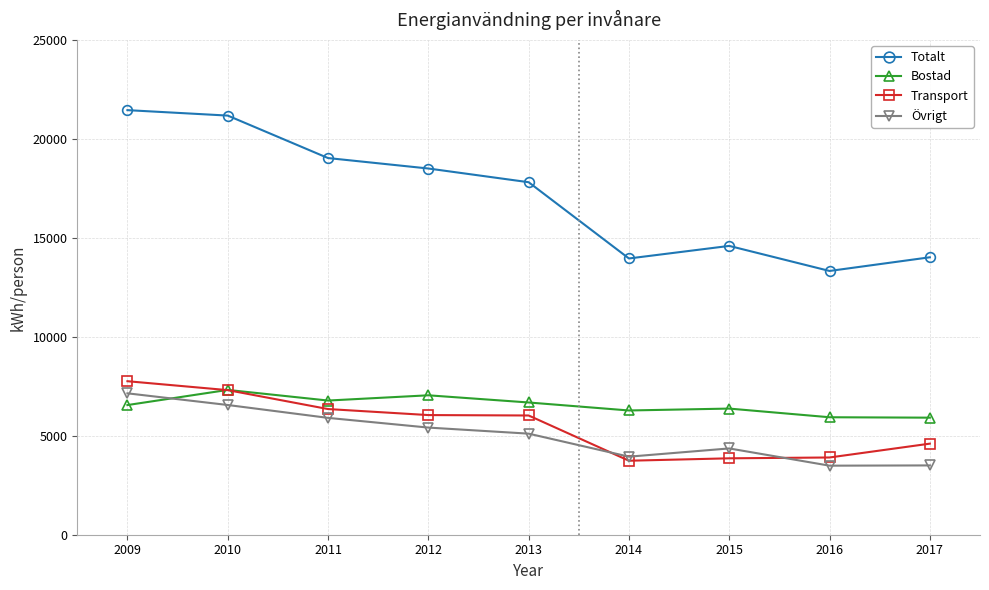

What is the sum of all Transport values?

49589